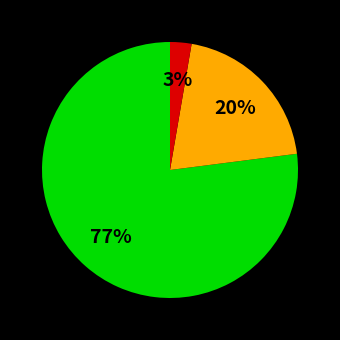

To the nearest percent, what is the average slice percentage?

33%